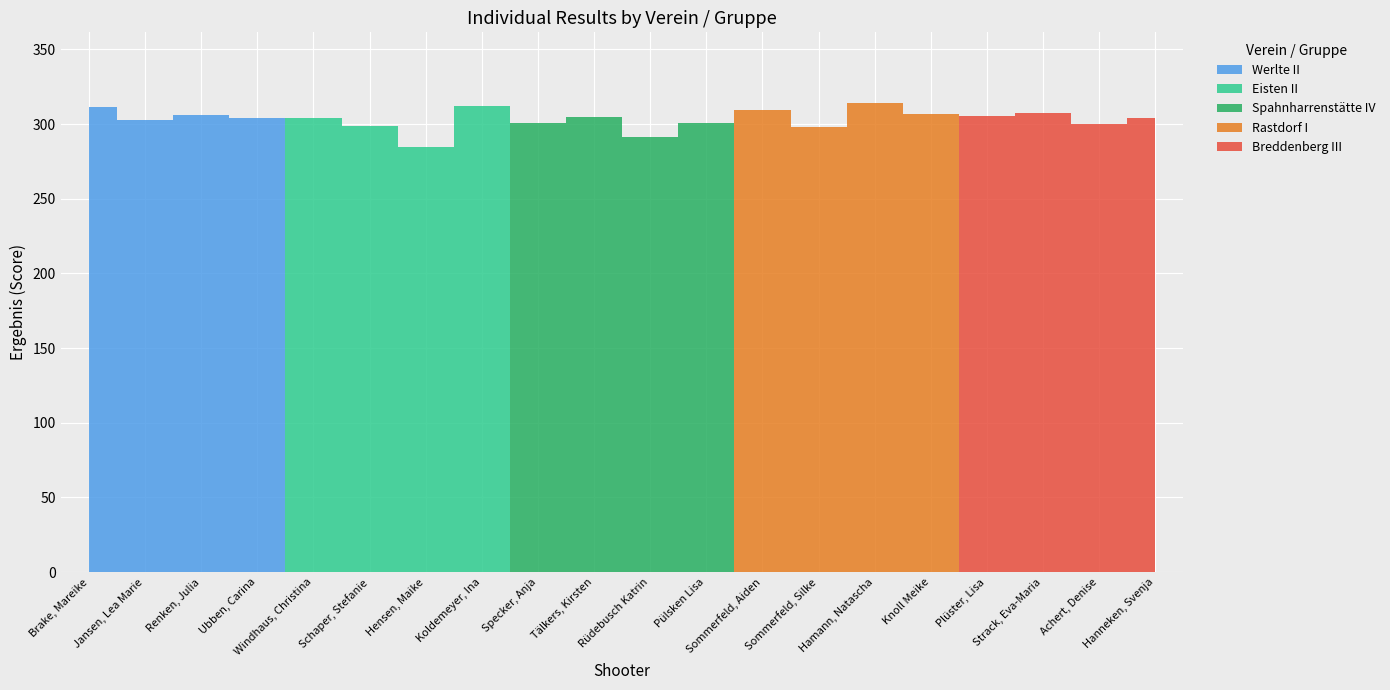

At which category does Rastdorf I reach its first local valley?

Sommerfeld, Silke